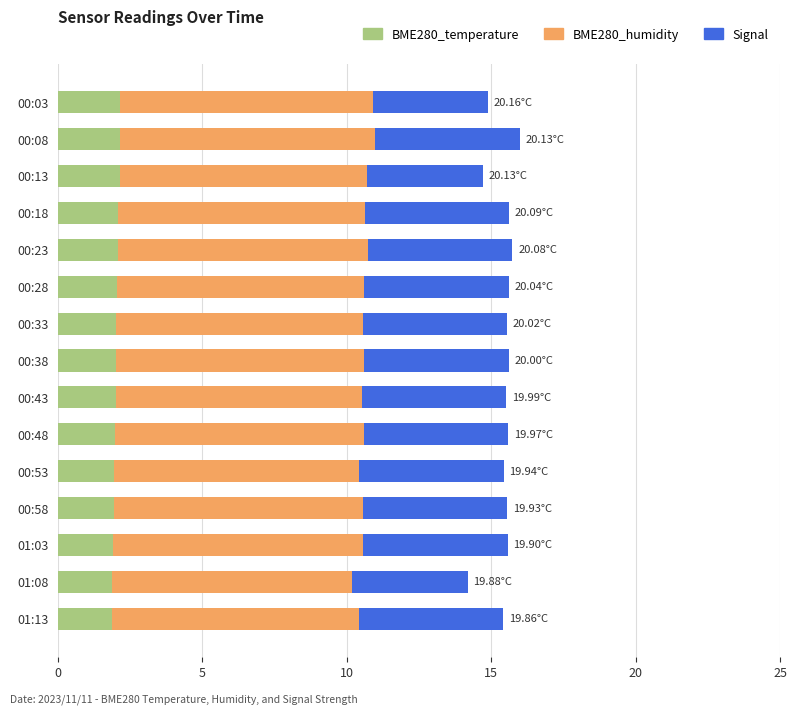

What is the sum of the BME280_temperature values at 01:13 and 00:53?

3.8